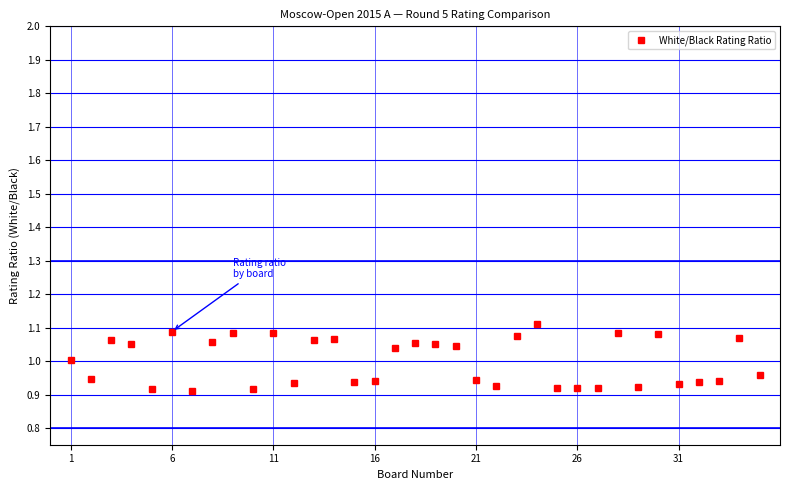

What is the sum of all values?

35.0